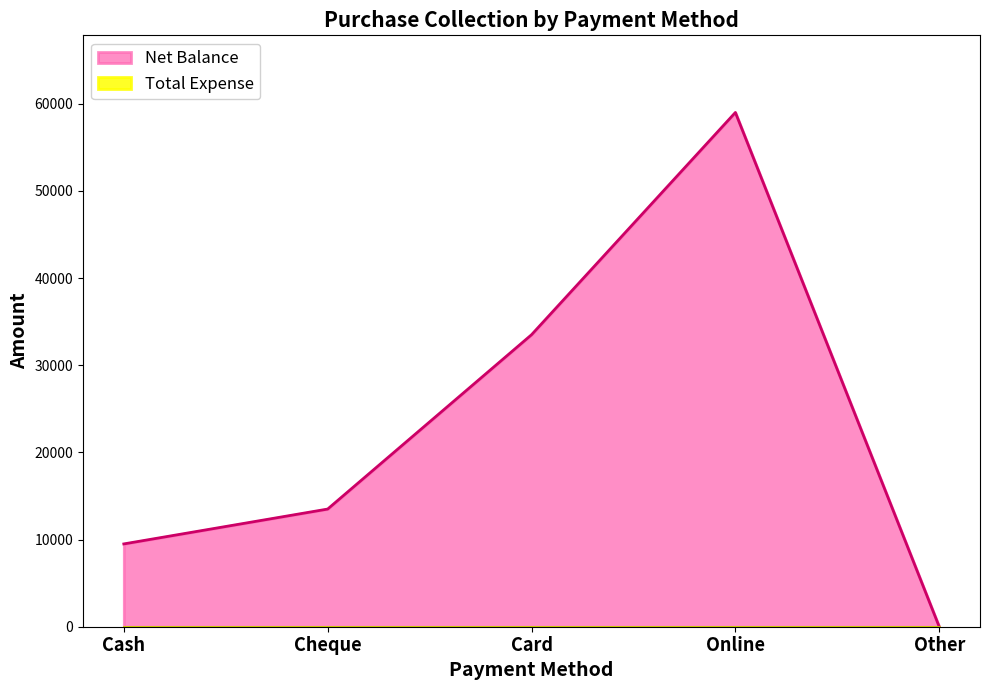

How many lines are shown in the chart?

2